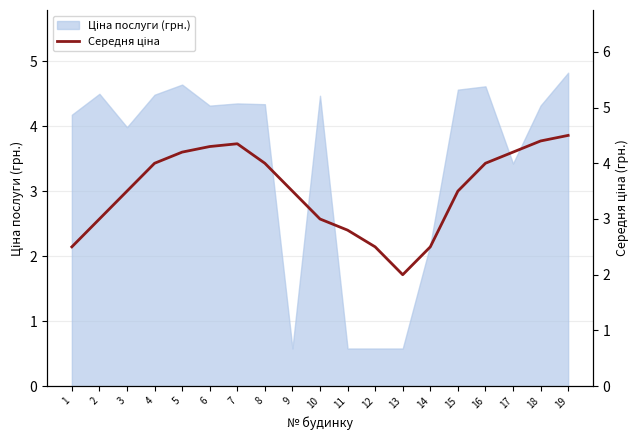

What is the difference between the maximum and minimum values?

2.5